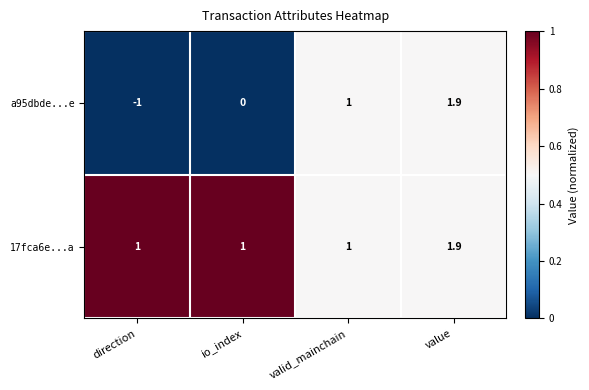

How many data points in a95dbde...e are less than 1?

2